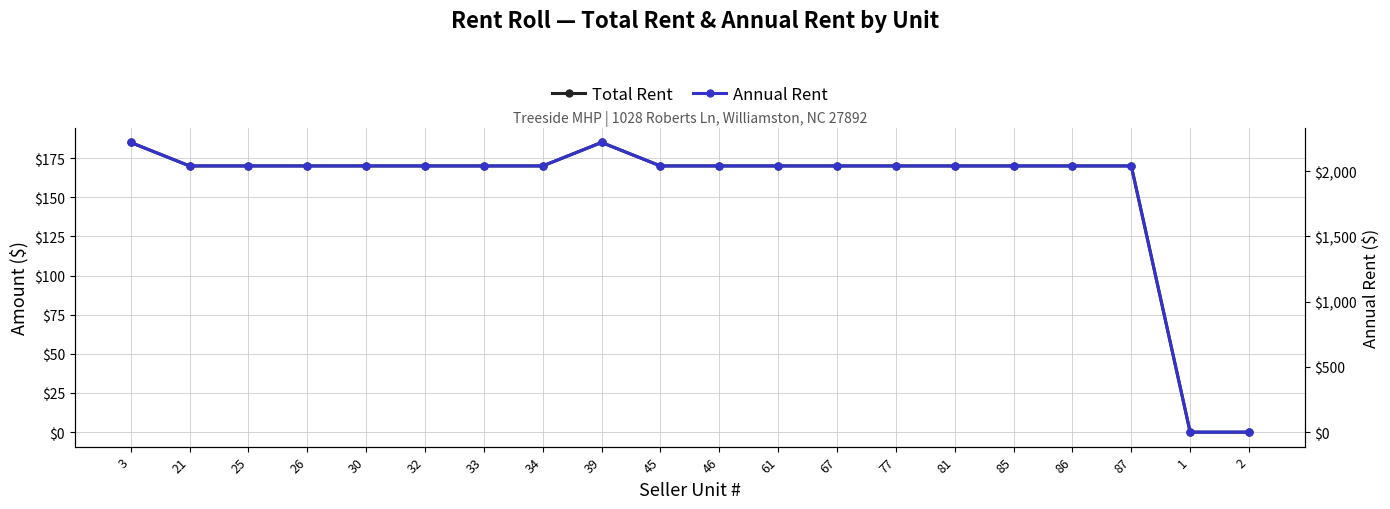

Rank the categories by Total Rent value from lowest to highest.

1, 2, 21, 25, 26, 30, 32, 33, 34, 45, 46, 61, 67, 77, 81, 85, 86, 87, 3, 39